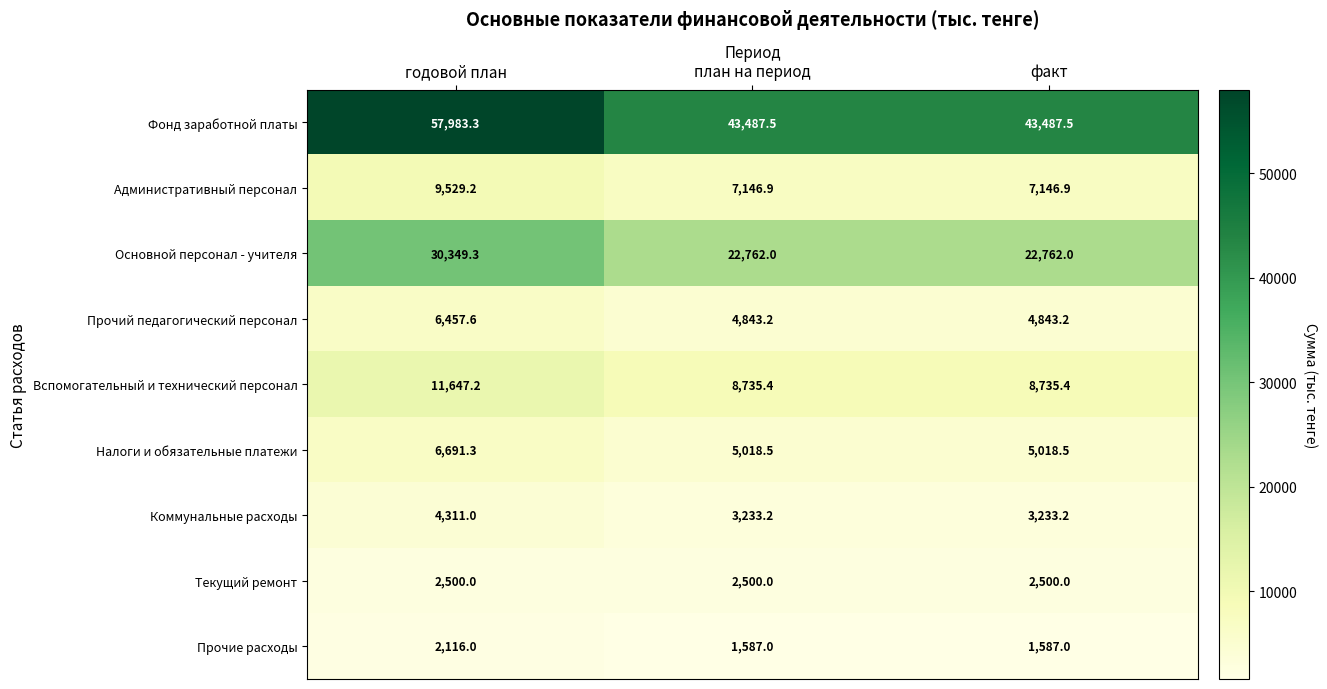

Reading left to right, extract all data points from this chart.

Фонд заработной платы: 57983.3	43487.5	43487.5
Административный персонал: 9529.2	7146.9	7146.9
Основной персонал - учителя: 30349.3	22762.0	22762.0
Прочий педагогический персонал: 6457.6	4843.2	4843.2
Вспомогательный и технический персонал: 11647.2	8735.4	8735.4
Налоги и обязательные платежи: 6691.3	5018.5	5018.5
Коммунальные расходы: 4311.0	3233.2	3233.2
Текущий ремонт: 2500.0	2500.0	2500.0
Прочие расходы: 2116.0	1587.0	1587.0